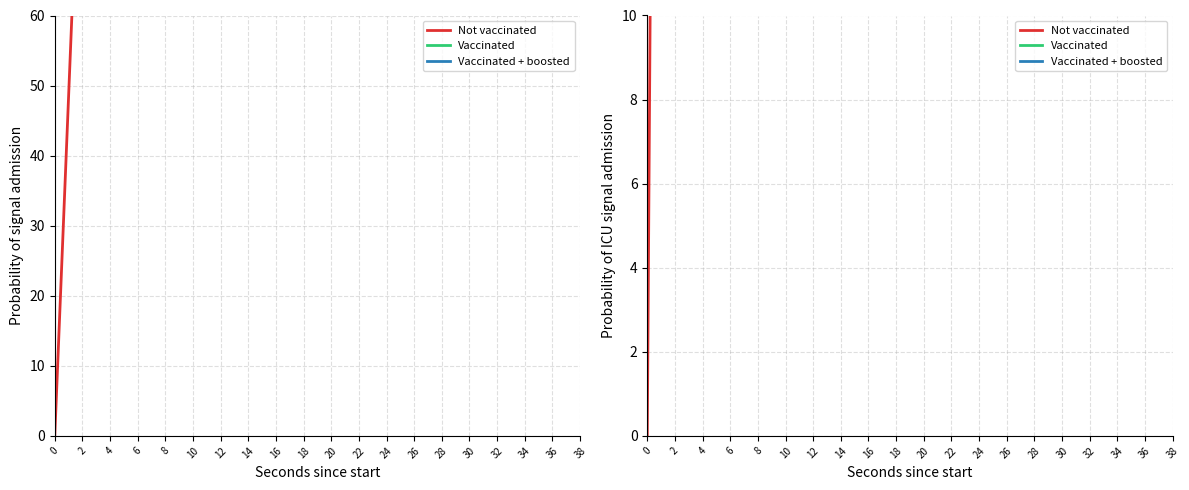

Rank the categories by Vaccinated value from lowest to highest.

26, 32, 36, 6, 22, 24, 34, 14, 38, 10, 20, 30, 16, 18, 4, 12, 2, 0, 28, 8